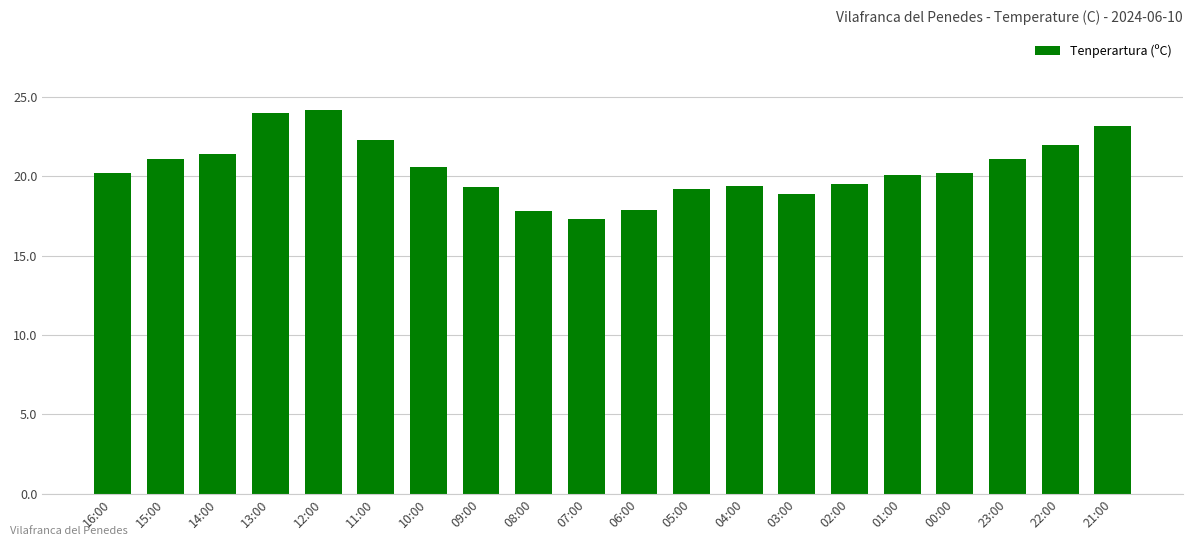

How many distinct data groups are displayed?

1